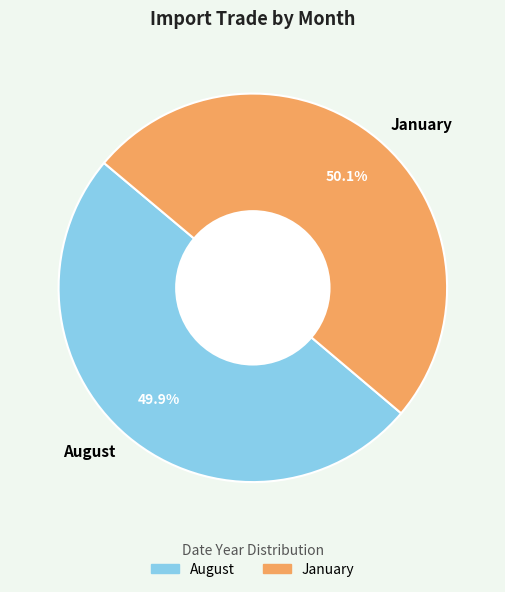

Is it true that January is 50% of the pie?

True